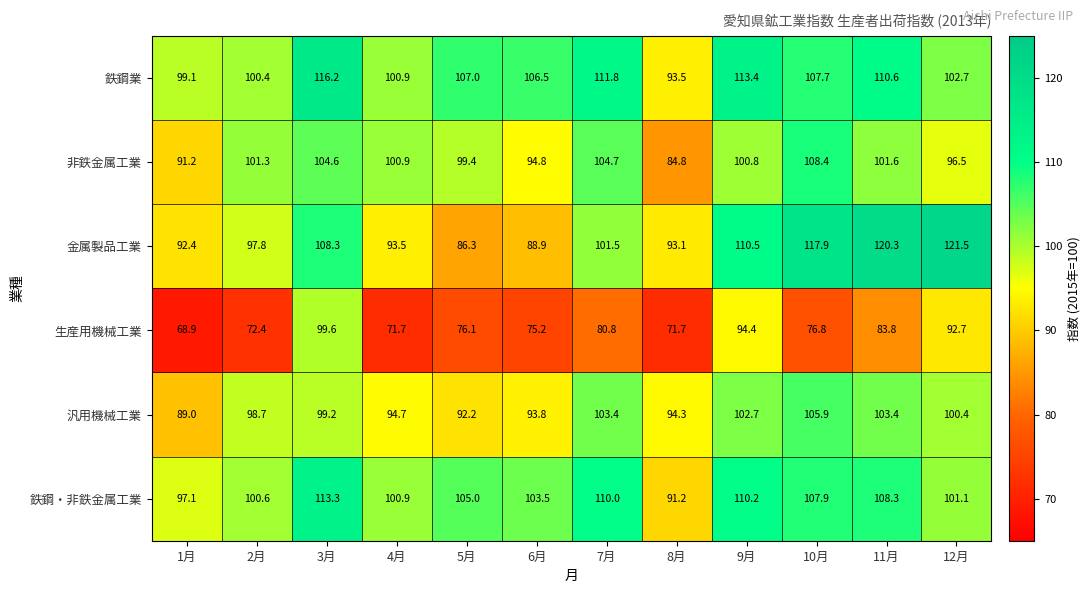

What is the greatest value displayed?

121.5